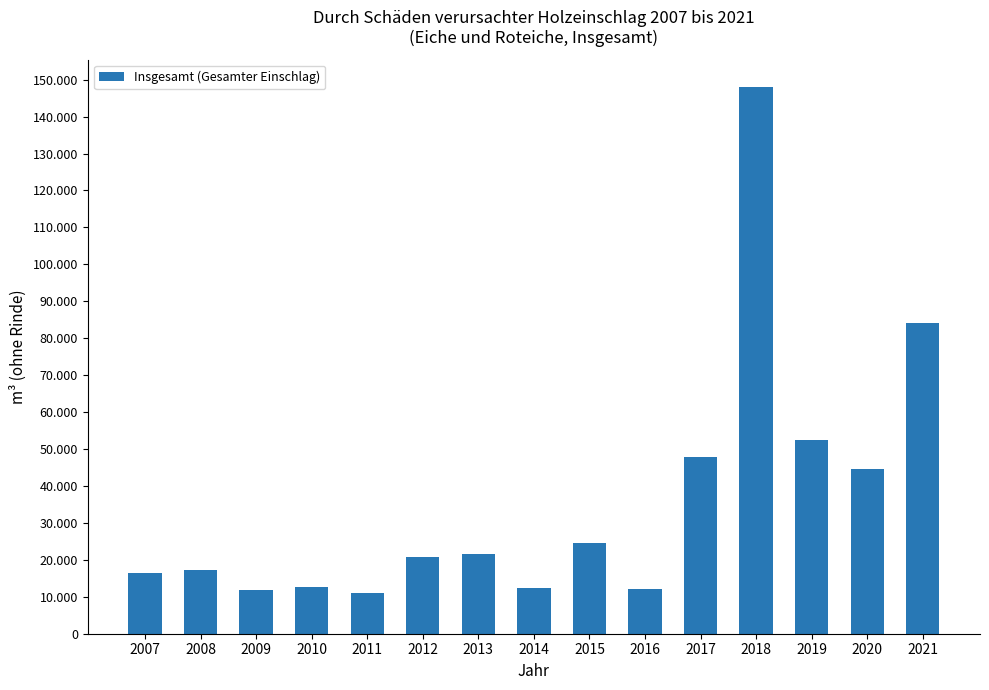

What is the smallest value displayed?

10969.4